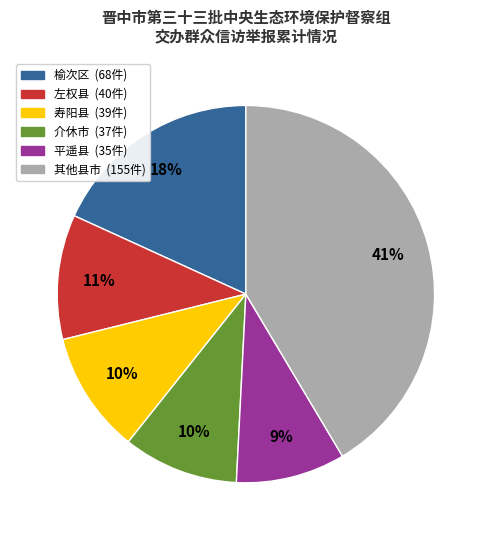

To the nearest percent, what is the average slice percentage?

17%